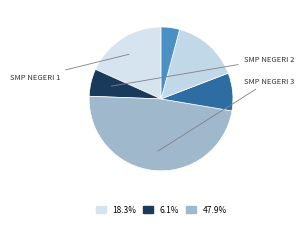

To the nearest percent, what is the average slice percentage?

17%